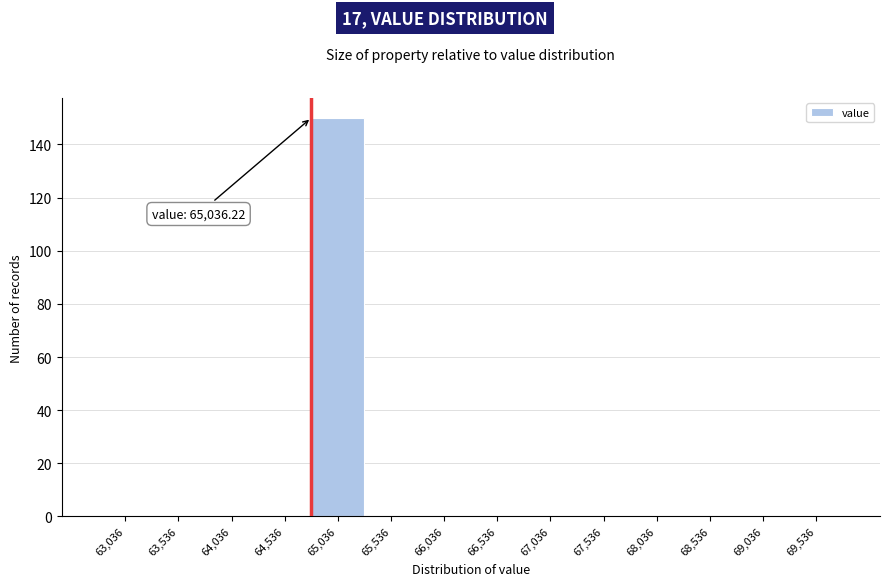

Reading left to right, extract all data points from this chart.

63,036=0	63,536=0	64,036=0	64,536=0	65,036=150	65,536=0	66,036=0	66,536=0	67,036=0	67,536=0	68,036=0	68,536=0	69,036=0	69,536=0